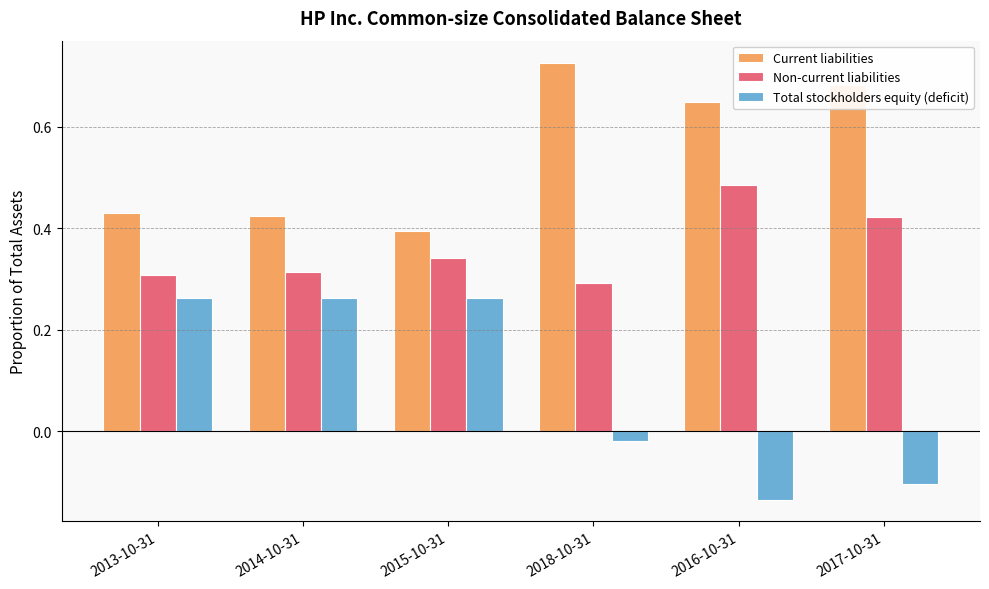

Which series has the largest range (max minus min)?

Total stockholders equity (deficit)